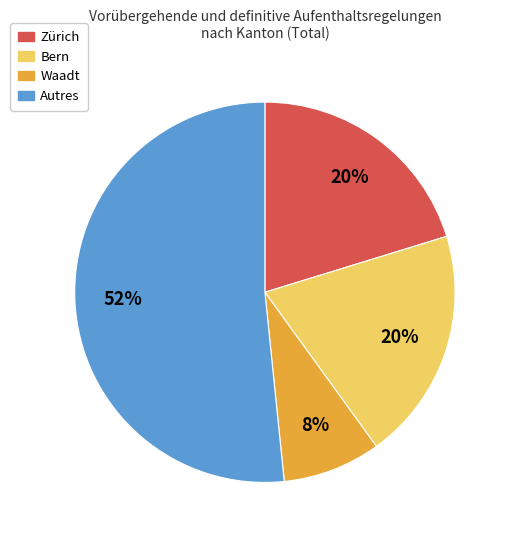

To the nearest percent, what is the average slice percentage?

25%